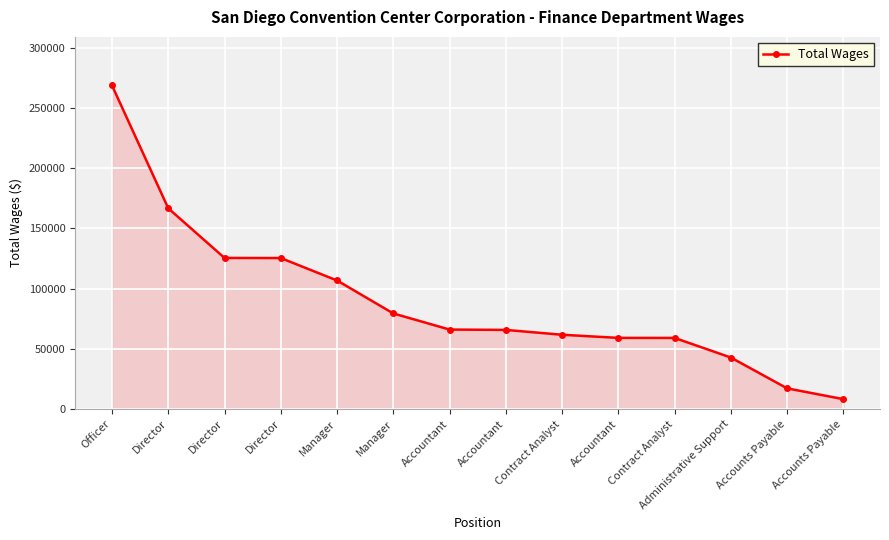

How many series are shown in this chart?

1